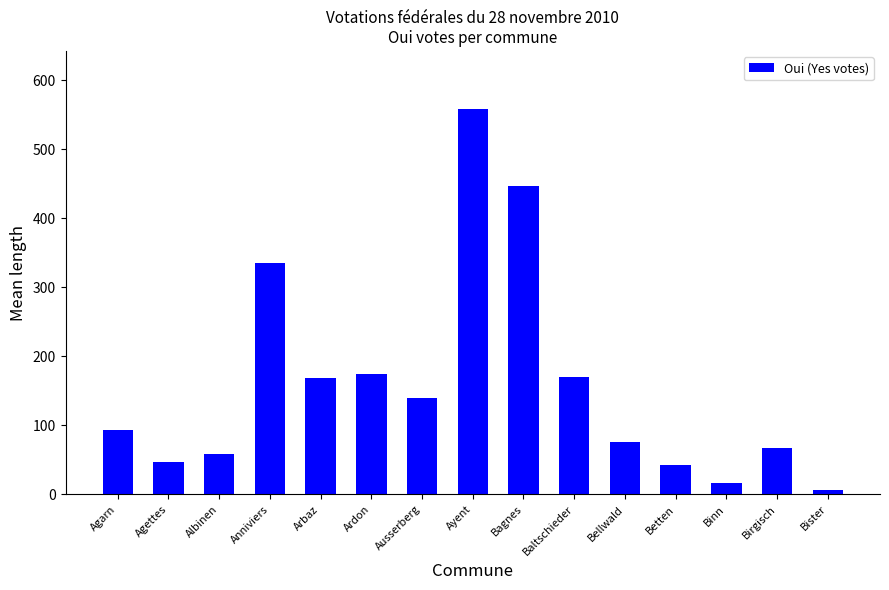

What is the average value?

160